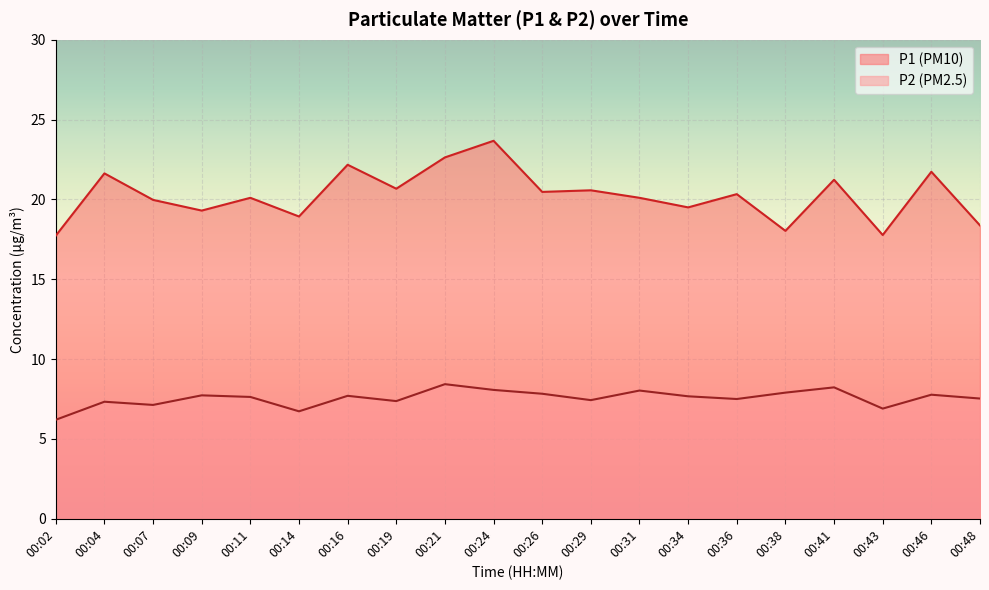

What is the difference between the maximum and minimum values in the P2 series?

2.2